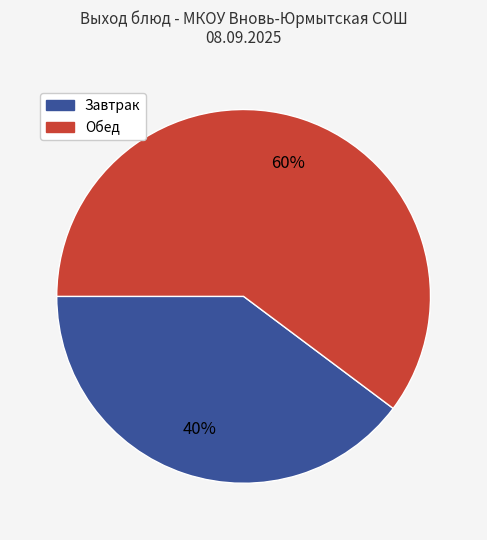

To the nearest percent, what is the average slice percentage?

50%